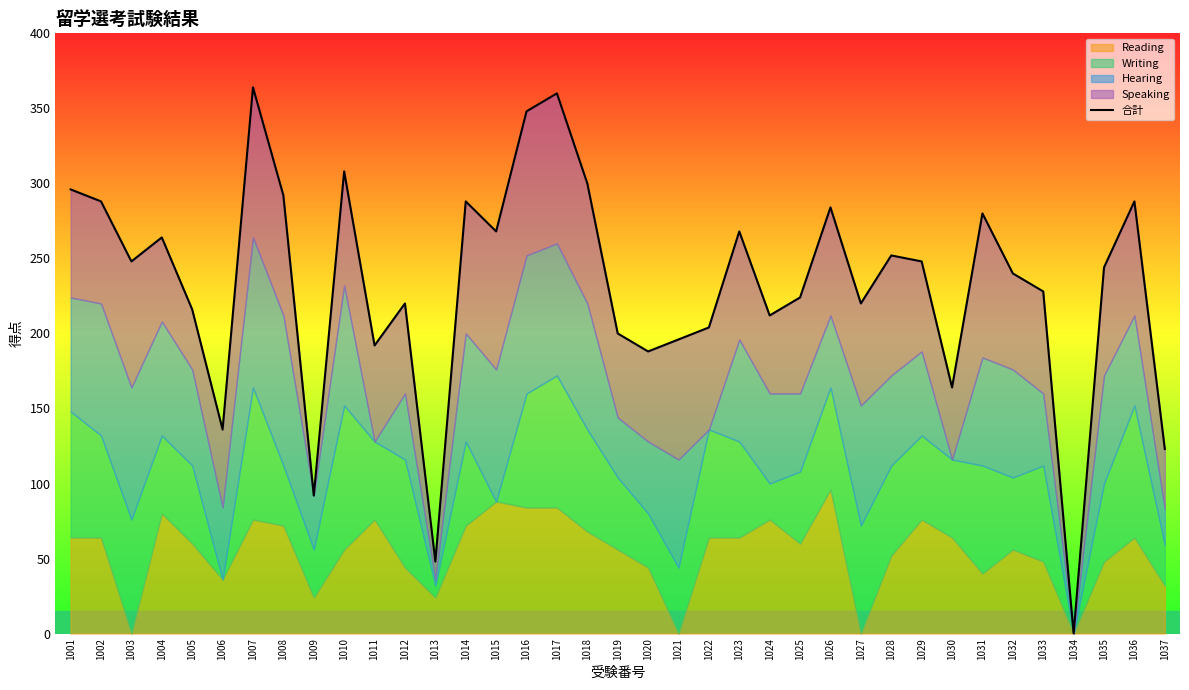

The value at 1013 is 48. True or false?

True